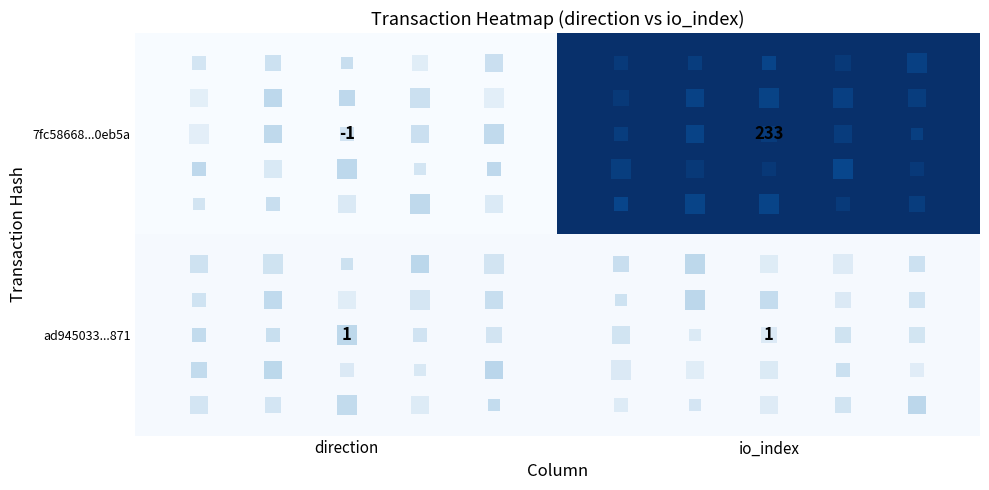

How many series are shown in this chart?

2